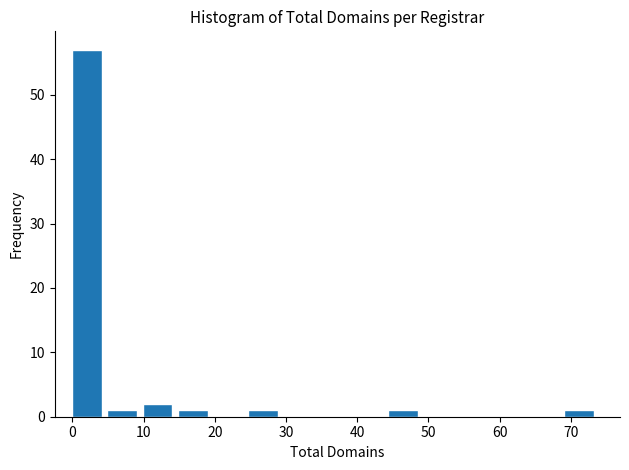

Reading left to right, list every bar in this chart as the range it spans on the x-axis followed by its height. Neither the bar edges nor the heights are printed on the chart, so give them approximately, as read against the axes.

0 to 5: 57
5 to 10: 1
10 to 15: 2
15 to 20: 1
20 to 25: 0
25 to 30: 1
30 to 35: 0
35 to 39: 0
39 to 44: 0
44 to 49: 1
49 to 54: 0
54 to 59: 0
59 to 64: 0
64 to 69: 0
69 to 74: 1